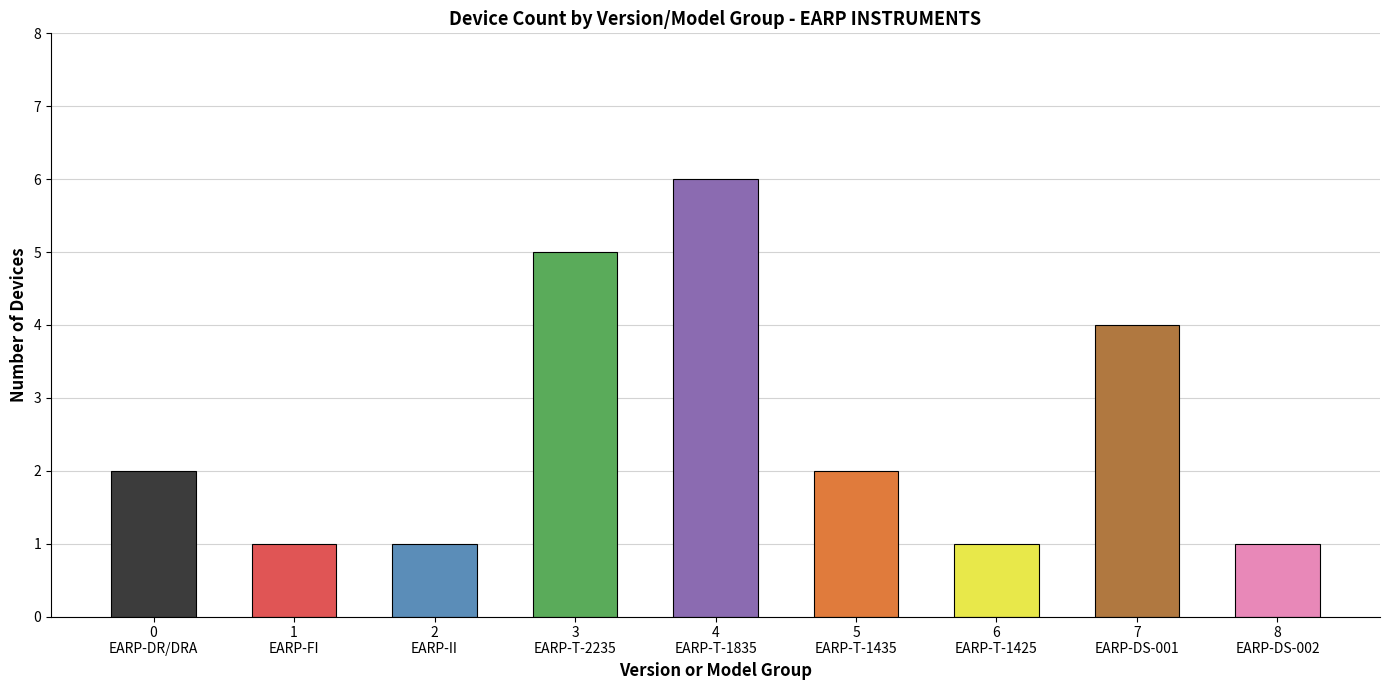

Reading left to right, extract all data points from this chart.

0
EARP-DR/DRA=2	1
EARP-FI=1	2
EARP-II=1	3
EARP-T-2235=5	4
EARP-T-1835=6	5
EARP-T-1435=2	6
EARP-T-1425=1	7
EARP-DS-001=4	8
EARP-DS-002=1